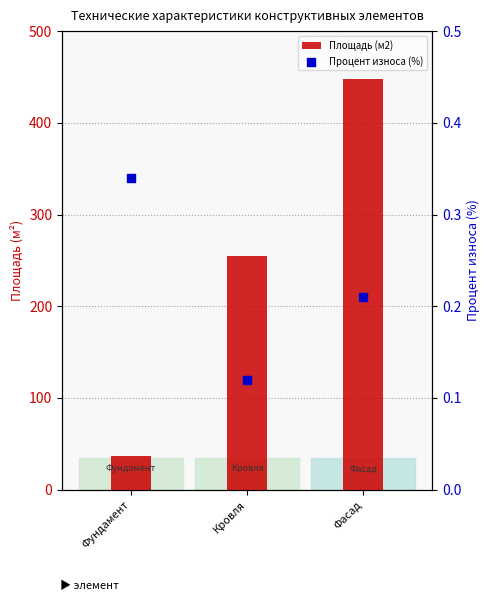

Which series has the largest total across all categories?

Площадь (м2)